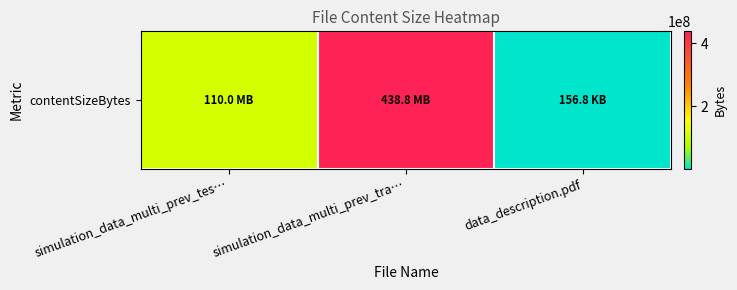

What is the difference between the values at simulation_data_multi_prev_tes… and data_description.pdf?

109884608